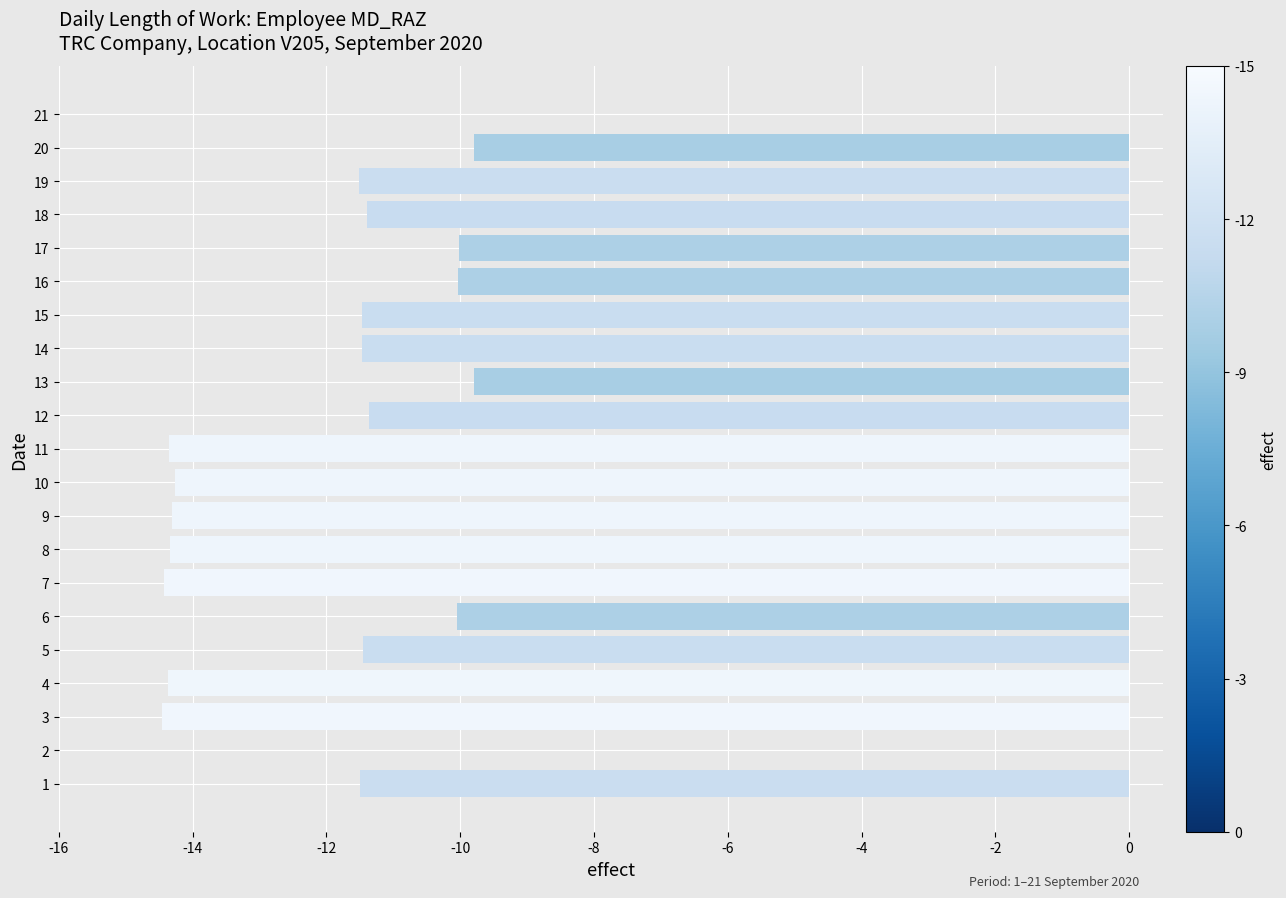

Which has a higher value, 18 or 10?

18